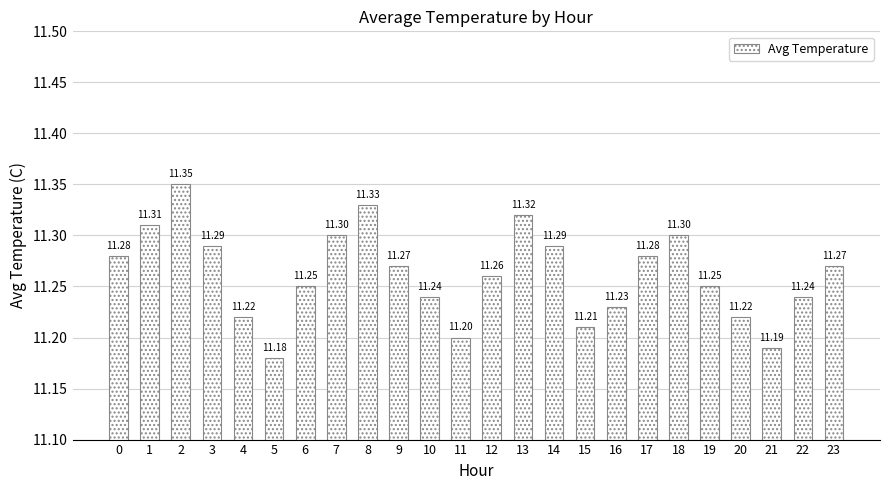

How many bars are there in total?

24